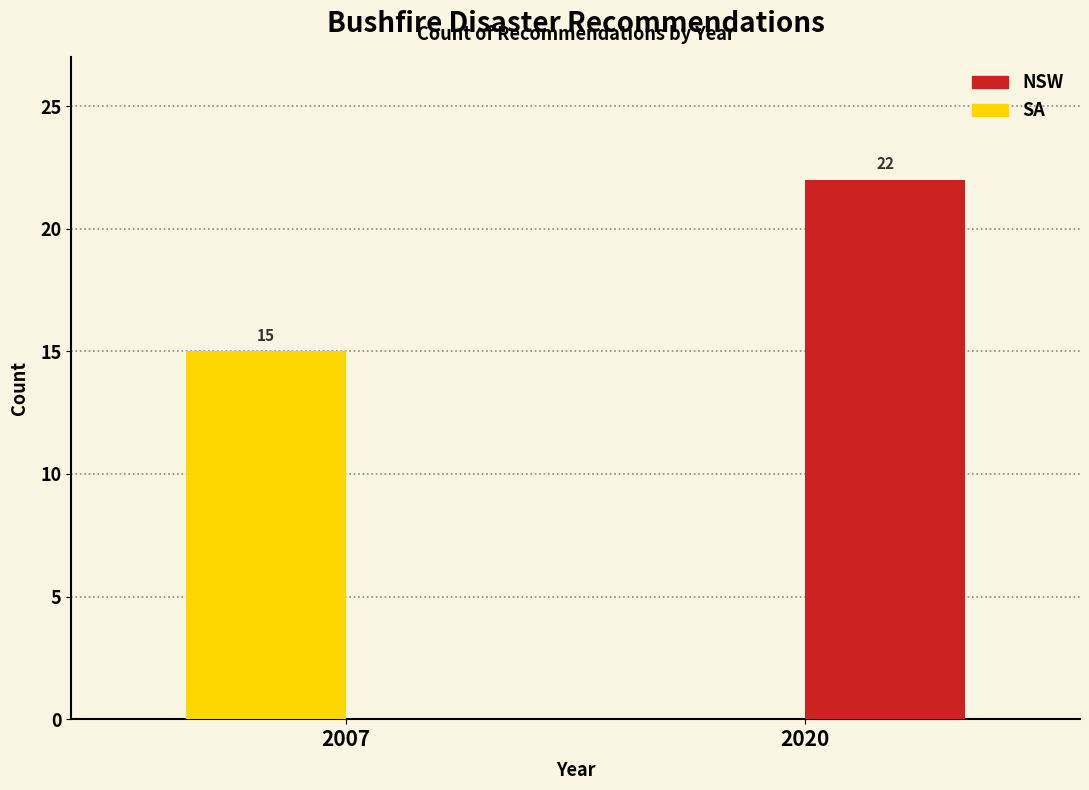

What is the maximum value for SA?

15